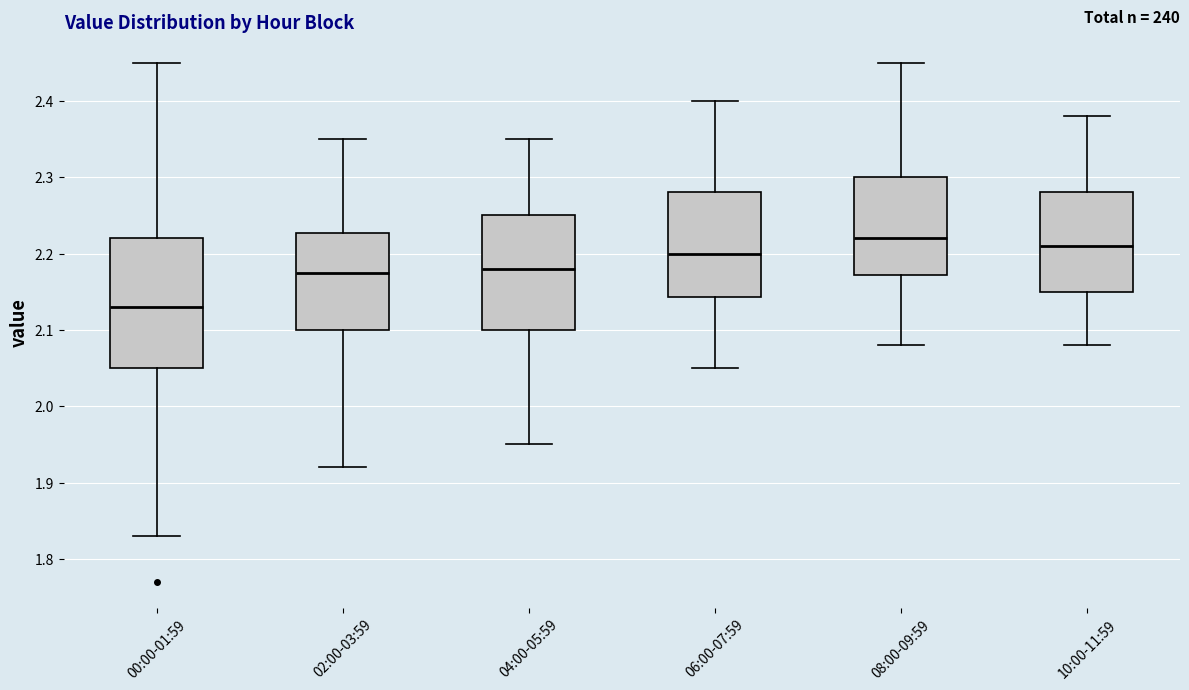

Reading left to right, transcribe this box plot: for each box, give where its median line is, the range the box spans, and where its two whiskers end, as read against the y-axis. The values are not printed on the chart, so give them approximately, as read against the axis.

00:00-01:59: median 2.13, box 2.05 to 2.22, whiskers 1.83 to 2.45
02:00-03:59: median 2.18, box 2.10 to 2.23, whiskers 1.92 to 2.35
04:00-05:59: median 2.18, box 2.10 to 2.25, whiskers 1.95 to 2.35
06:00-07:59: median 2.20, box 2.14 to 2.28, whiskers 2.05 to 2.40
08:00-09:59: median 2.22, box 2.17 to 2.30, whiskers 2.08 to 2.45
10:00-11:59: median 2.21, box 2.15 to 2.28, whiskers 2.08 to 2.38